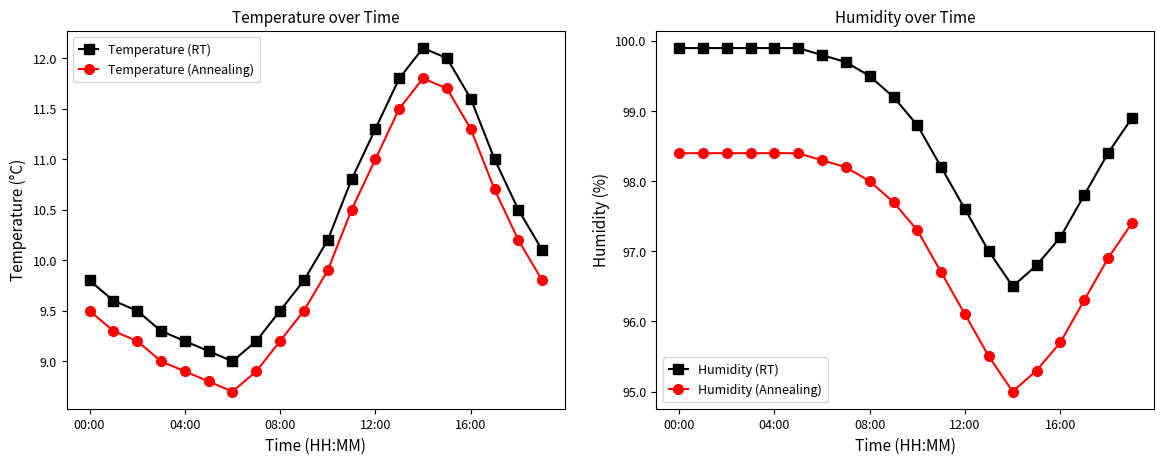

Reading left to right, what are all the values shown in this chart?

Temperature (RT): 9.8	9.6	9.5	9.3	9.2	9.1	9.0	9.2	9.5	9.8	10.2	10.8	11.3	11.8	12.1	12.0	11.6	11.0	10.5	10.1
Temperature (Annealing): 9.5	9.3	9.2	9.0	8.9	8.8	8.7	8.9	9.2	9.5	9.9	10.5	11.0	11.5	11.8	11.7	11.3	10.7	10.2	9.8
Humidity (RT): 99.9	99.9	99.9	99.9	99.9	99.9	99.8	99.7	99.5	99.2	98.8	98.2	97.6	97.0	96.5	96.8	97.2	97.8	98.4	98.9
Humidity (Annealing): 98.4	98.4	98.4	98.4	98.4	98.4	98.3	98.2	98.0	97.7	97.3	96.7	96.1	95.5	95.0	95.3	95.7	96.3	96.9	97.4